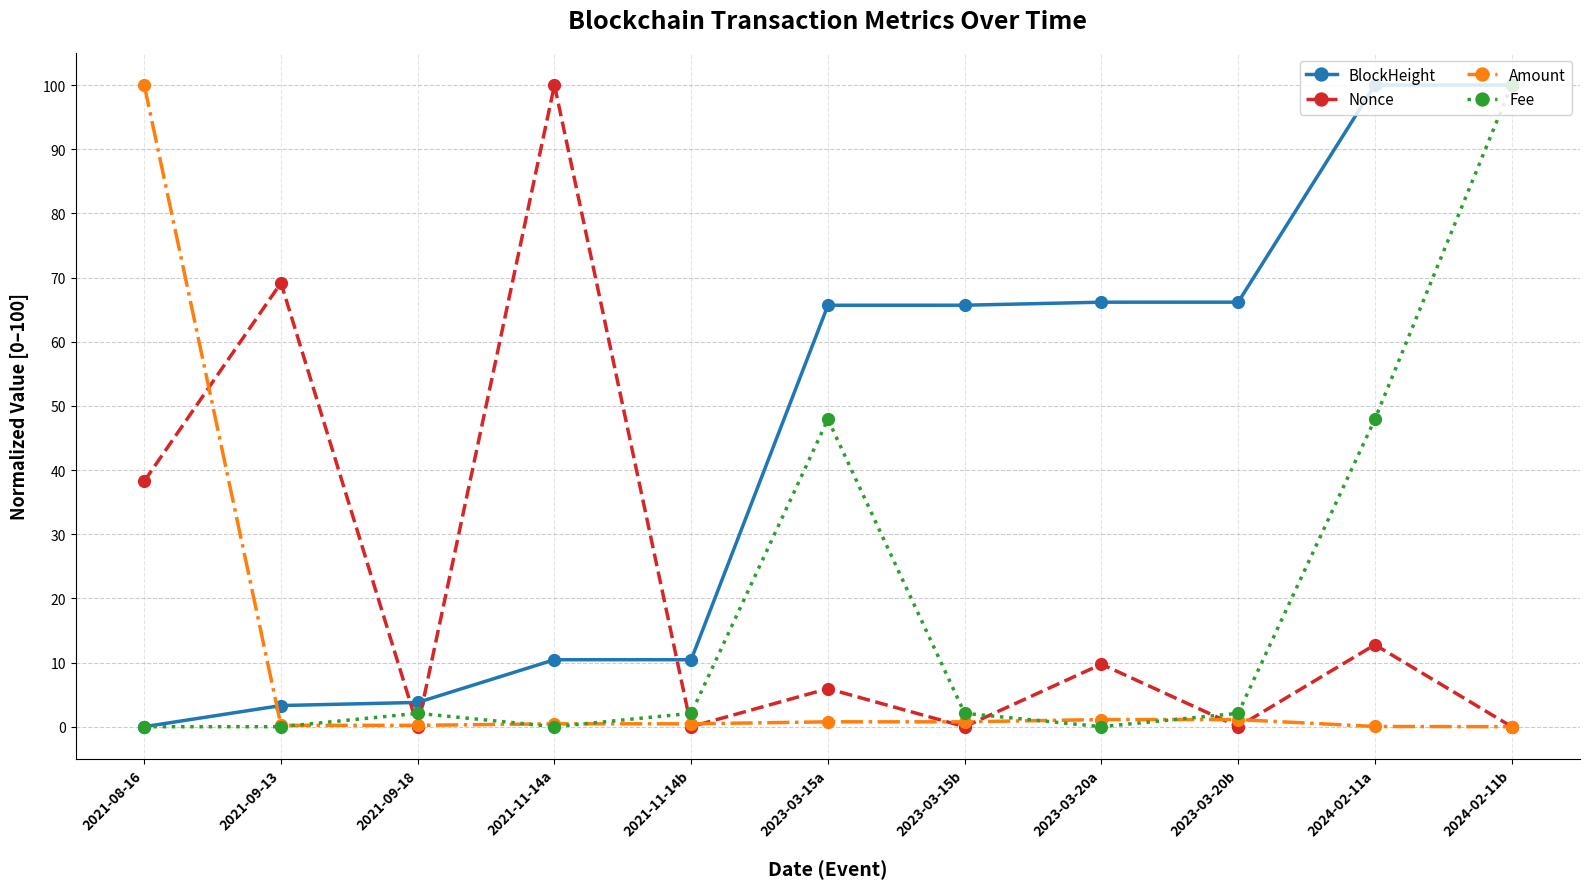

At which label does Fee first exceed 2?

2021-09-18